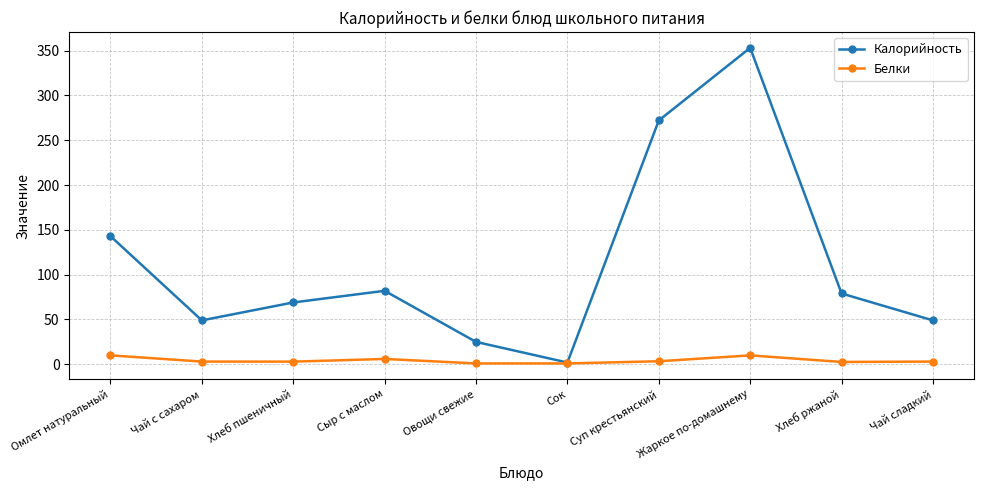

How many data points does each series have?

10